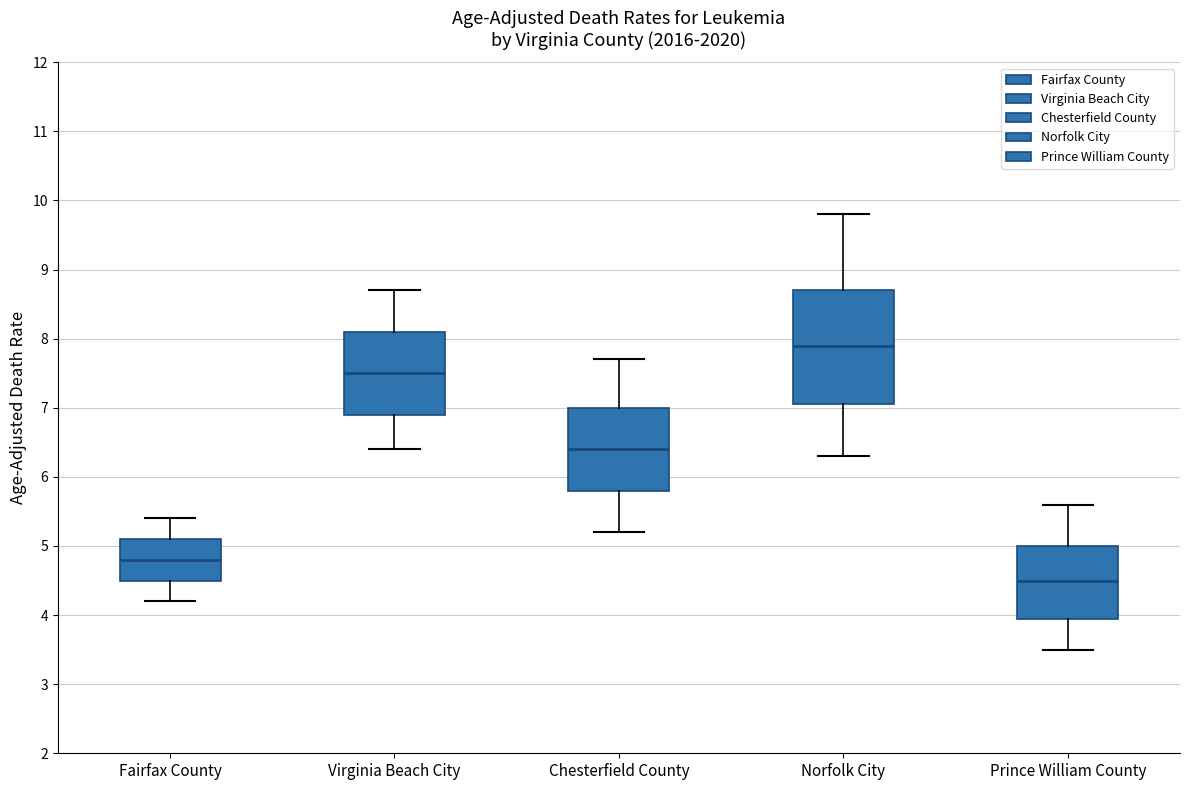

Comparing the boxes themselves (not the whiskers), which one is the tallest?

Norfolk City